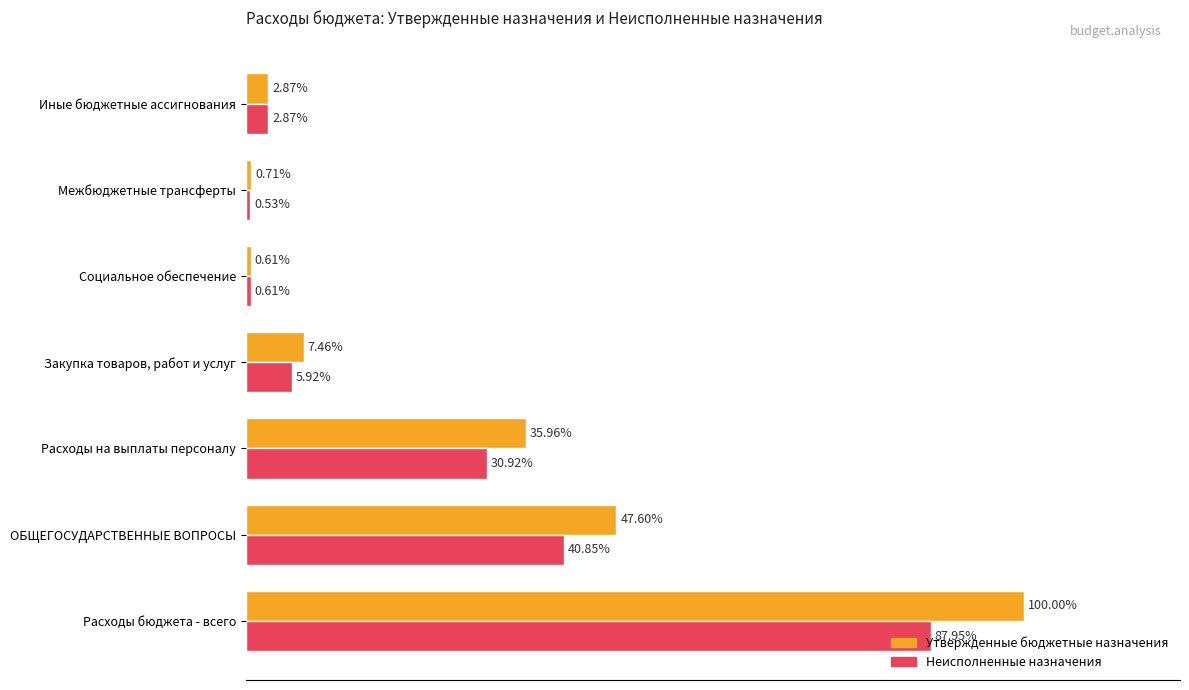

At which category is the sum across all series the highest?

Расходы бюджета - всего